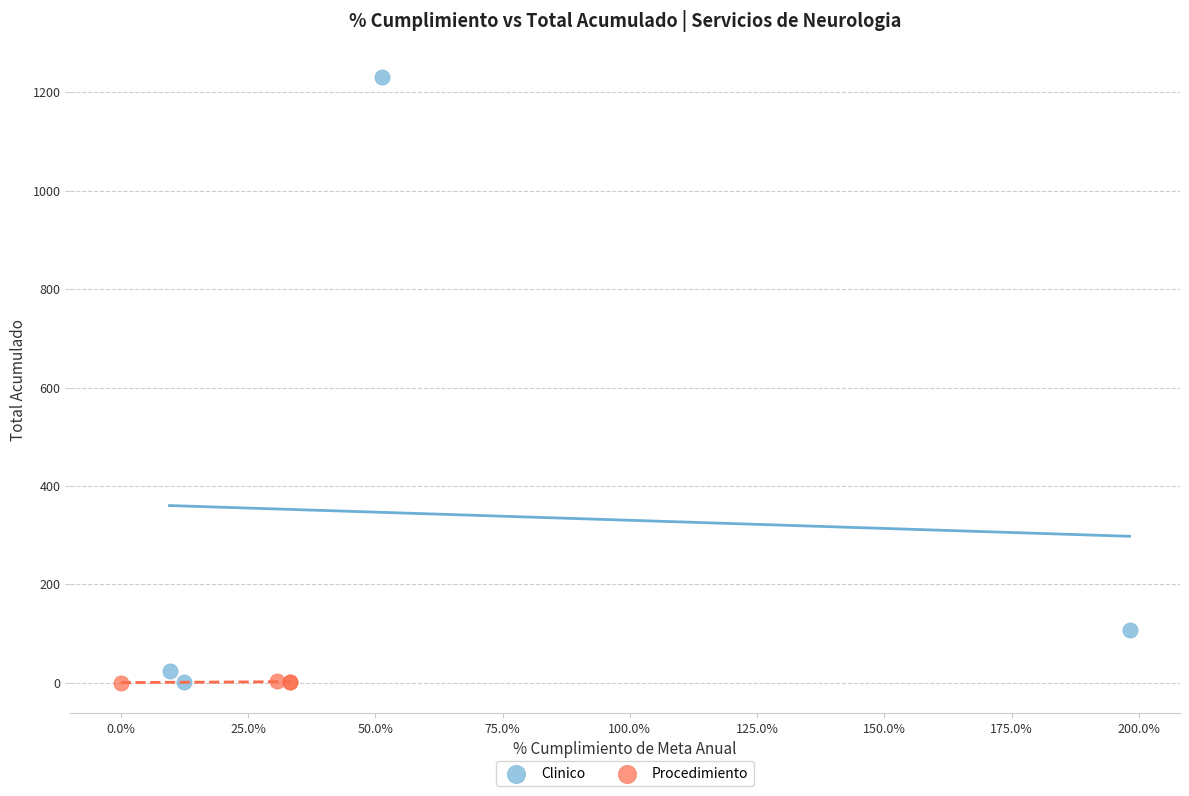

Which series contains the highest Y value?

Clinico